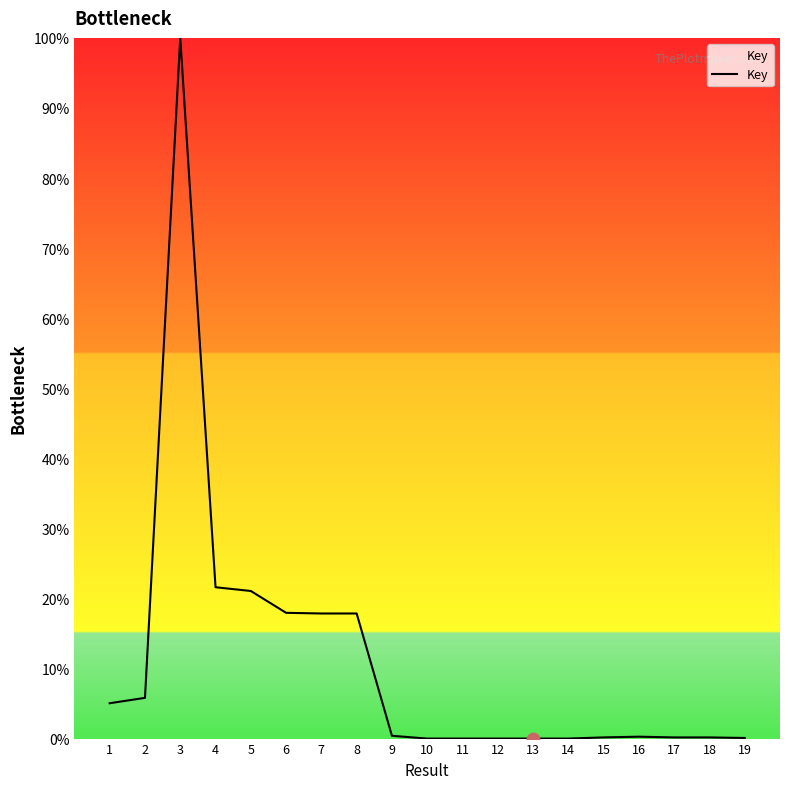

What is the change in value from 6 to 8?

-0.1